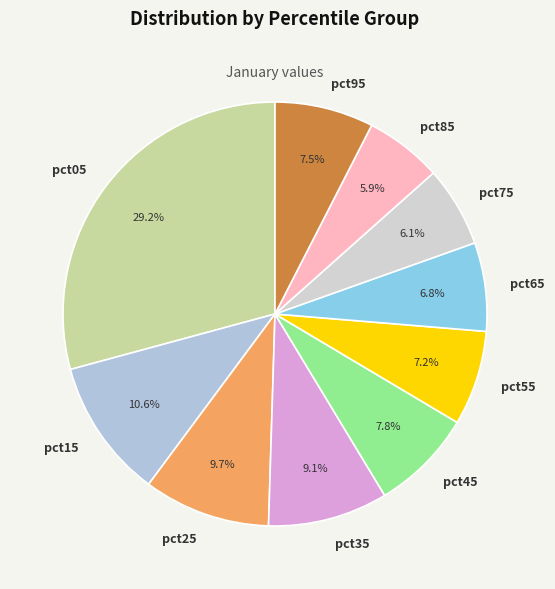

To the nearest percent, what percentage of the pie is pct25?

10%